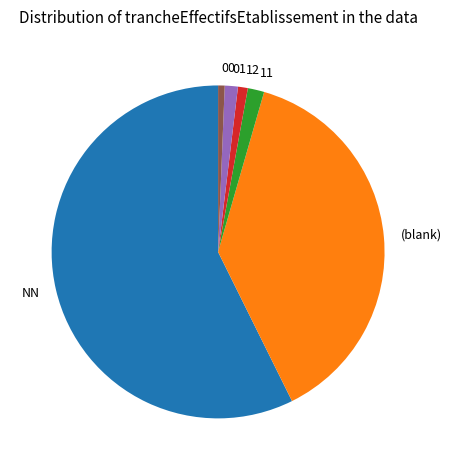

What is the largest slice in the pie chart?

NN